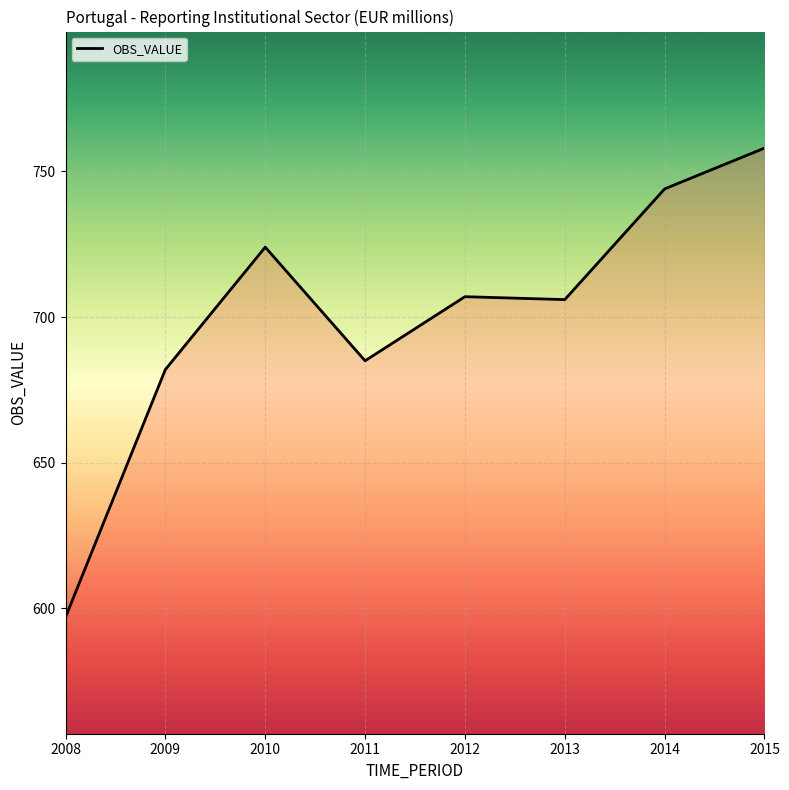

What is the average value?

700